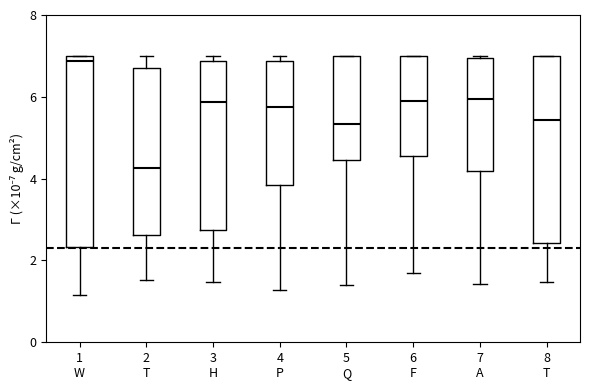

Reading left to right, read every box against the y-axis: the position of its median line, the range the box covers, and the ends of its whiskers. The values are not printed on the chart, so give them approximately, as read against the axis.

1 W: median 6.8, box 2.4 to 7.0, whiskers 1.2 to 7.0
2 T: median 4.2, box 2.6 to 6.6, whiskers 1.6 to 7.0
3 H: median 5.8, box 2.8 to 6.8, whiskers 1.4 to 7.0
4 P: median 5.8, box 3.8 to 6.8, whiskers 1.2 to 7.0
5 Q: median 5.4, box 4.4 to 7.0, whiskers 1.4 to 7.0
6 F: median 5.8, box 4.6 to 7.0, whiskers 1.6 to 7.0
7 A: median 6.0, box 4.2 to 7.0, whiskers 1.4 to 7.0
8 T: median 5.4, box 2.4 to 7.0, whiskers 1.4 to 7.0